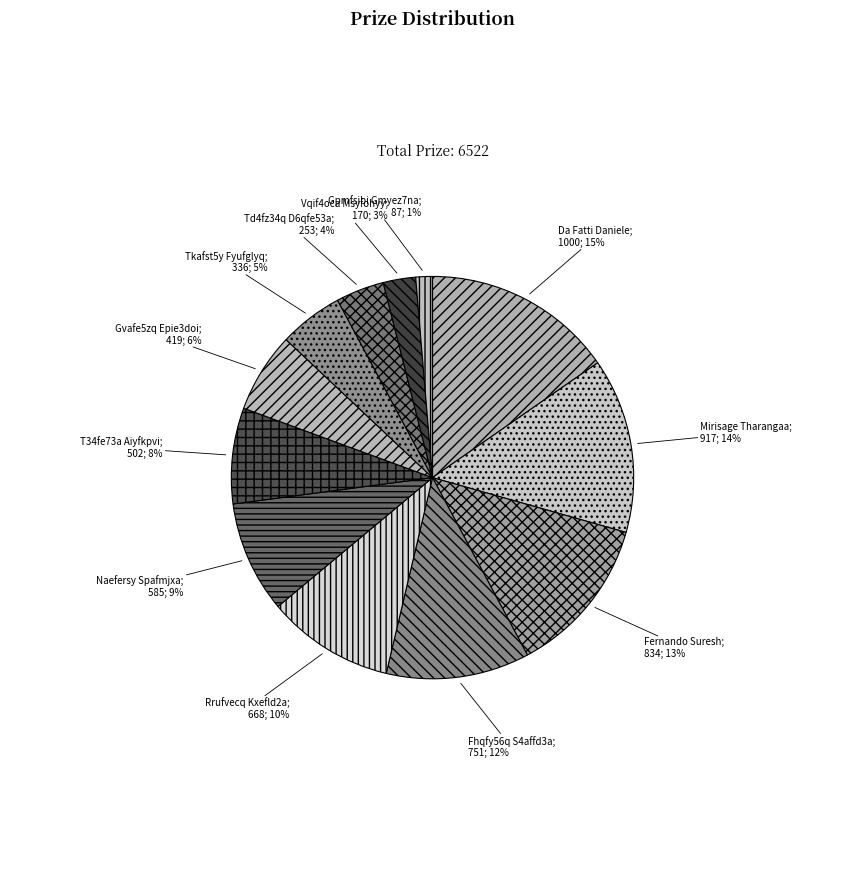

What is the largest slice in the pie chart?

Da Fatti Daniele